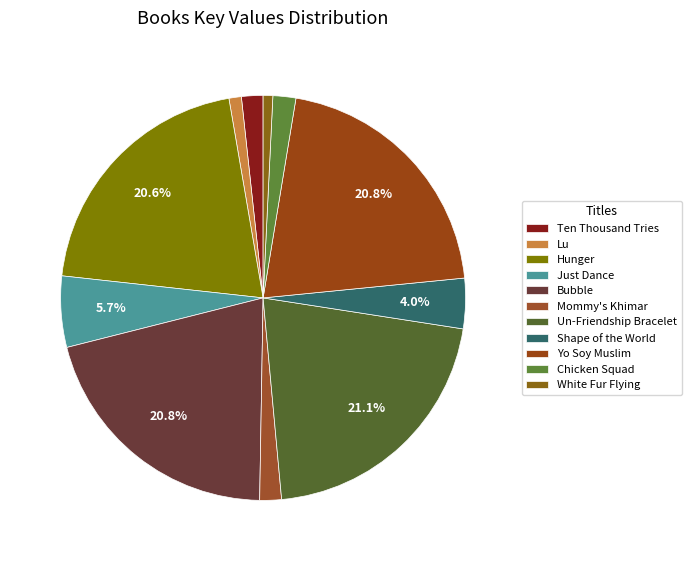

True or false: Just Dance accounts for 6% of the total.

True